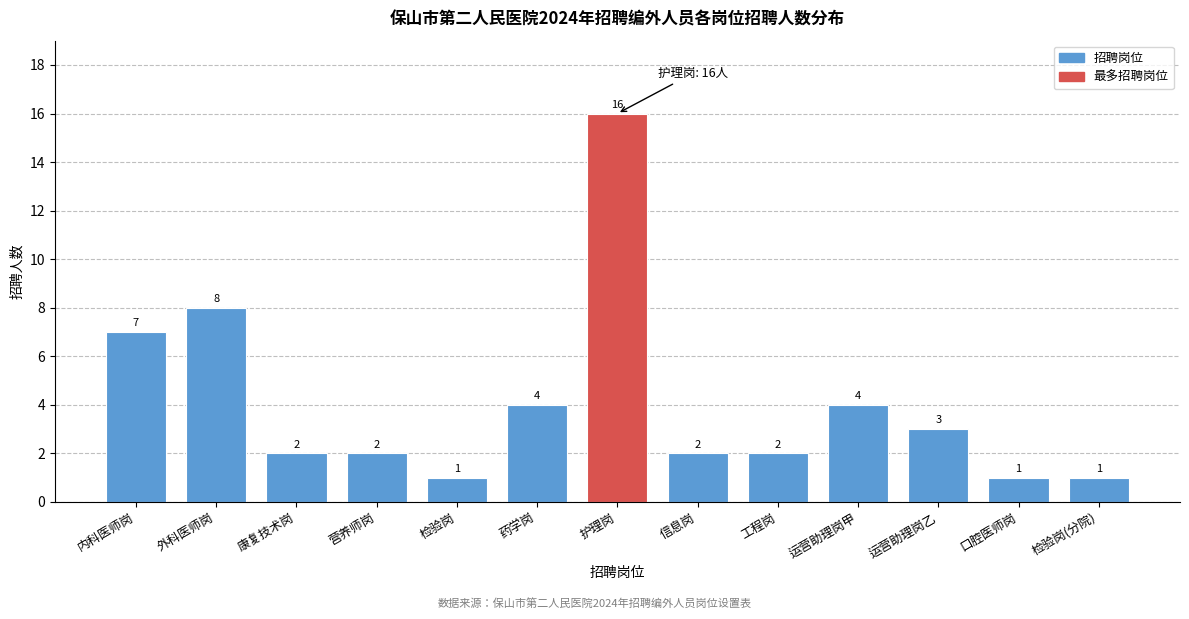

Reading left to right, transcribe all the data shown in this chart.

7	8	2	2	1	4	16	2	2	4	3	1	1